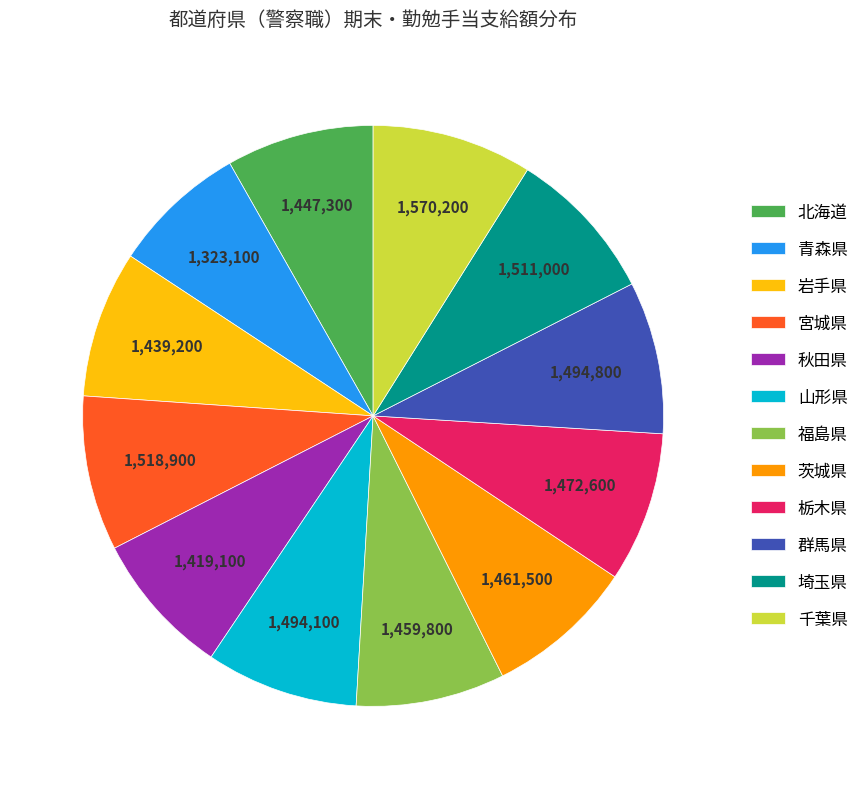

How many slices are in this pie chart?

12